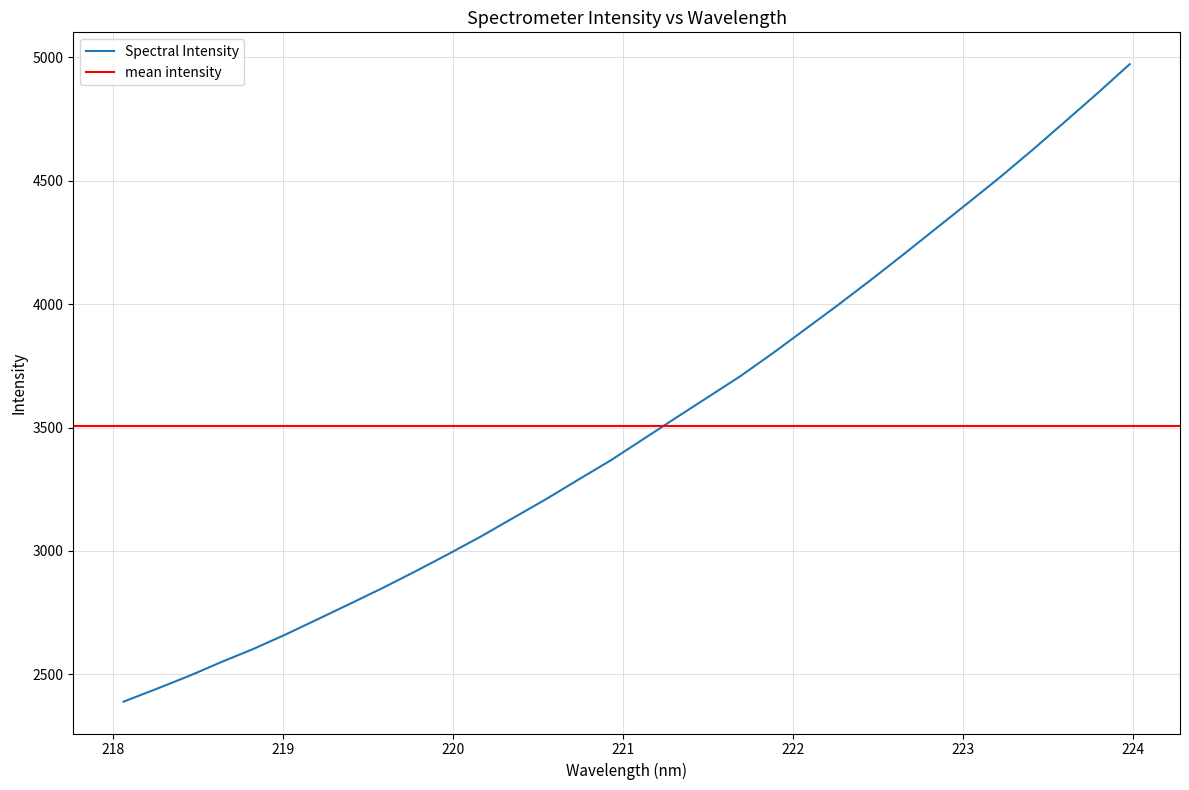

What is the approximate value at 223.7895?

4854.4